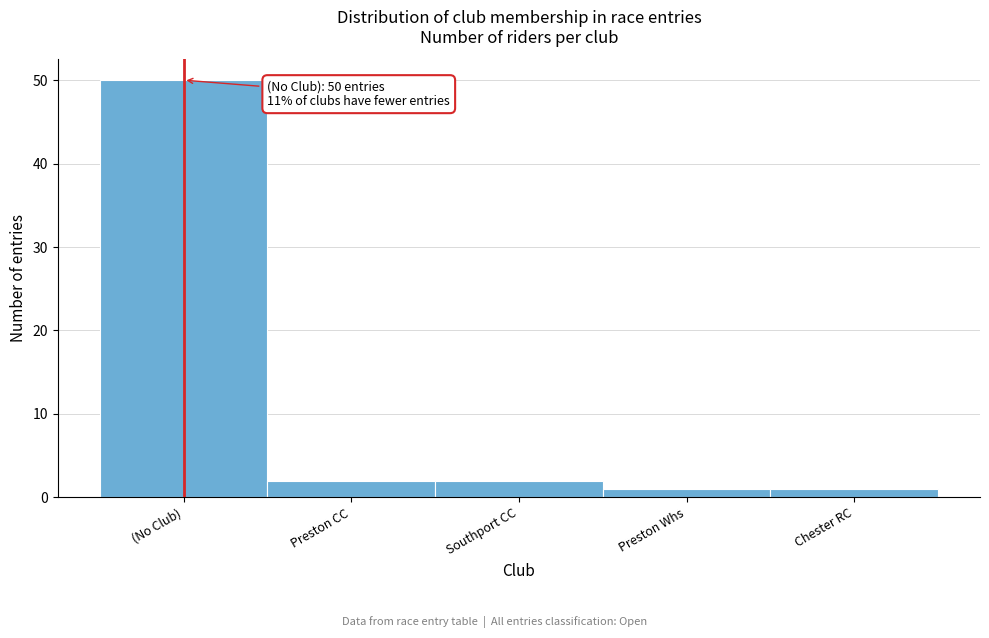

Reading left to right, extract all data points from this chart.

(No Club)=50	Preston CC=2	Southport CC=2	Preston Whs=1	Chester RC=1